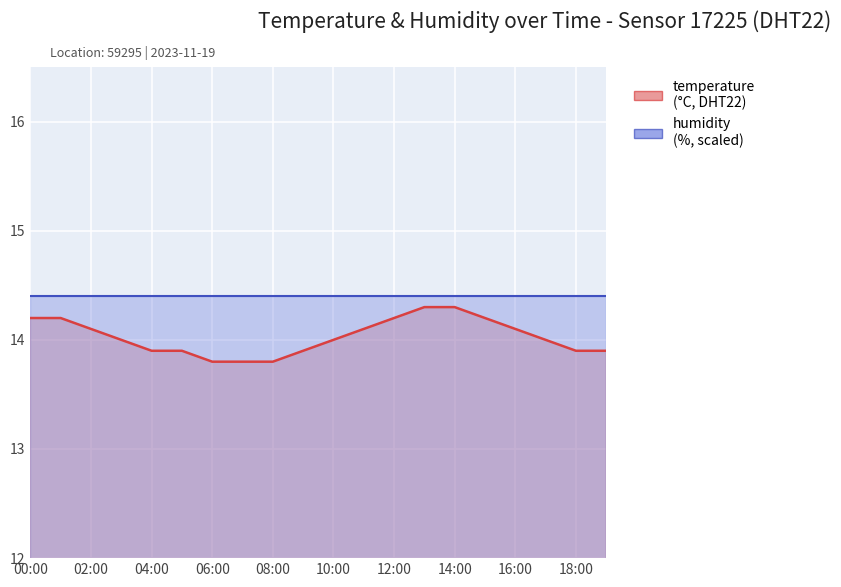

What is the difference between the maximum and minimum values?

0.5